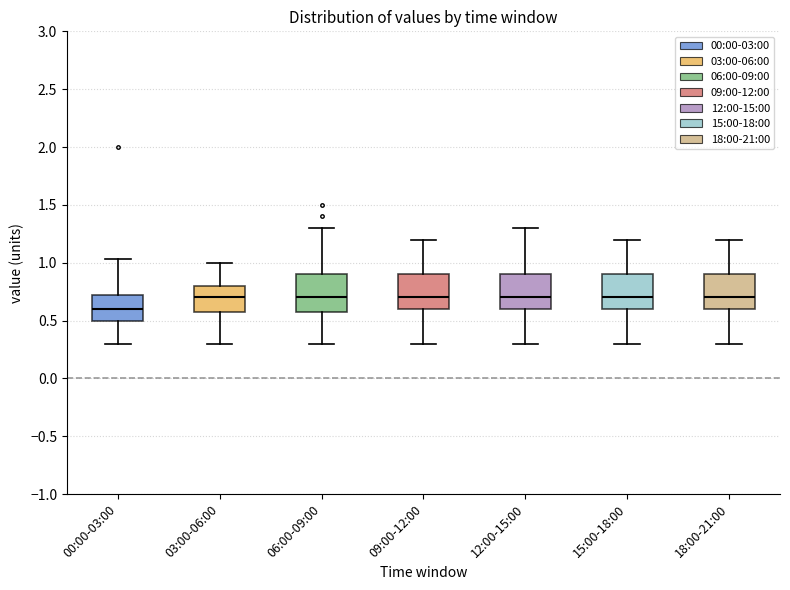

Reading left to right, read every box against the y-axis: the position of its median line, the range the box covers, and the ends of its whiskers. The values are not printed on the chart, so give them approximately, as read against the axis.

00:00-03:00: median 0.60, box 0.50 to 0.70, whiskers 0.30 to 1.05
03:00-06:00: median 0.70, box 0.60 to 0.80, whiskers 0.30 to 1.00
06:00-09:00: median 0.70, box 0.60 to 0.90, whiskers 0.30 to 1.30
09:00-12:00: median 0.70, box 0.60 to 0.90, whiskers 0.30 to 1.20
12:00-15:00: median 0.70, box 0.60 to 0.90, whiskers 0.30 to 1.30
15:00-18:00: median 0.70, box 0.60 to 0.90, whiskers 0.30 to 1.20
18:00-21:00: median 0.70, box 0.60 to 0.90, whiskers 0.30 to 1.20